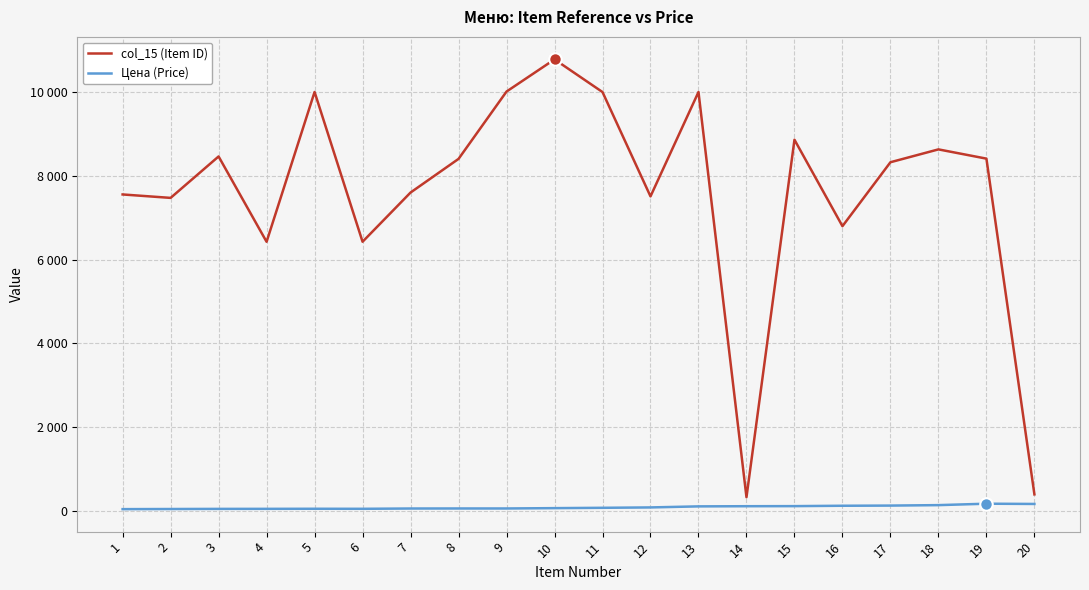

What is the value of the col_15 (Item ID) point at the 6th from the left?

6430